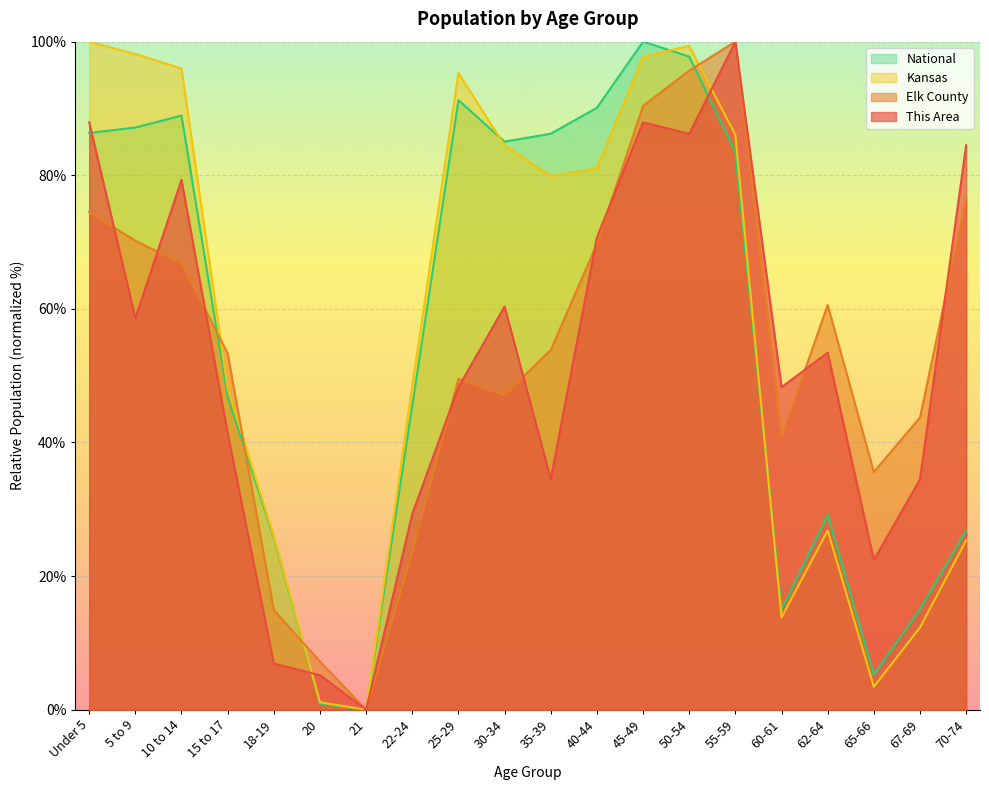

Between 21 and 35-39, which series saw the biggest shift?

National